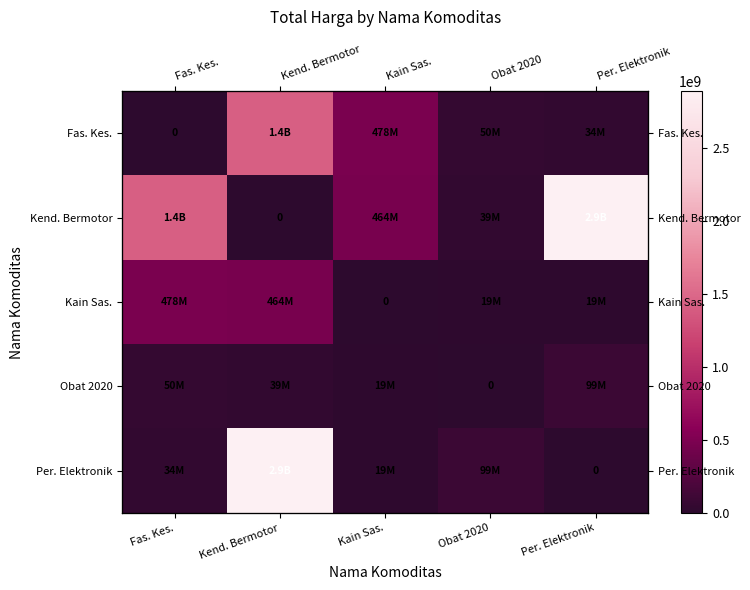

What is the sum of all Fas. Kes. values?

1987197940